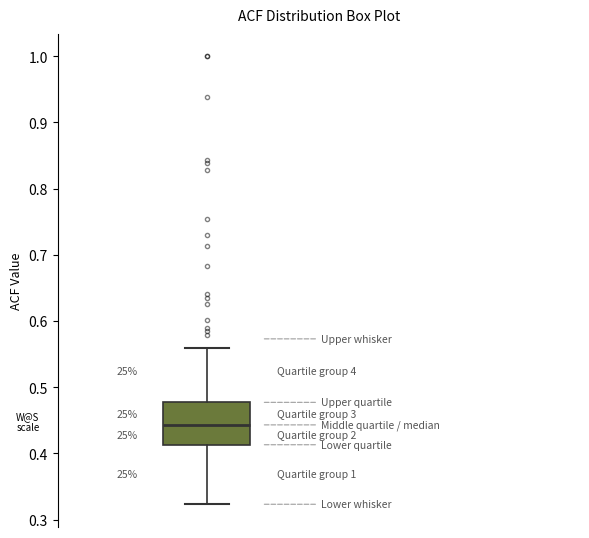

Read this box plot against the y-axis: the position of the median line, the range covered by the box, and the ends of both whiskers. The values are not printed on the chart, so give them approximately, as read against the axis.

median 0.44, box 0.41 to 0.48, whiskers 0.32 to 0.56